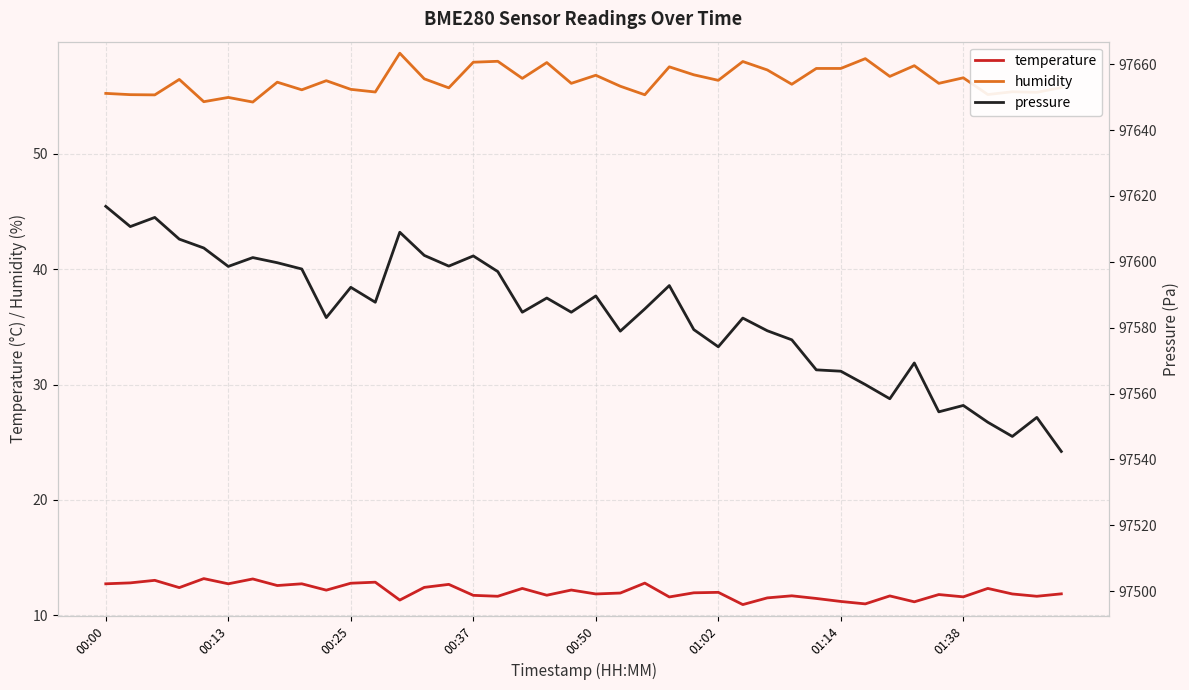

True or false: humidity has a value of 56.8 at 00:50.

True